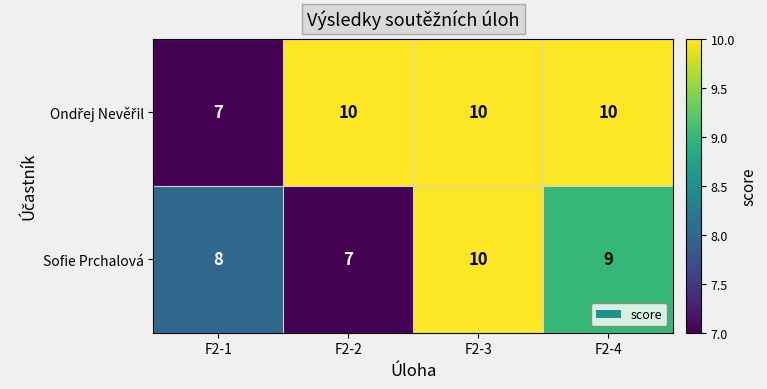

At which label does Sofie Prchalová first exceed 9?

F2-3